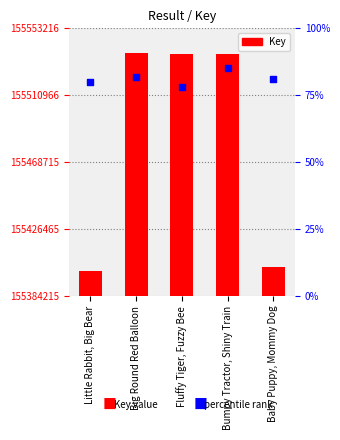

Is the value of percentile rank within the sample at Bumpy Tractor, Shiny Train greater than the value of Key at Big Round Red Balloon?

No